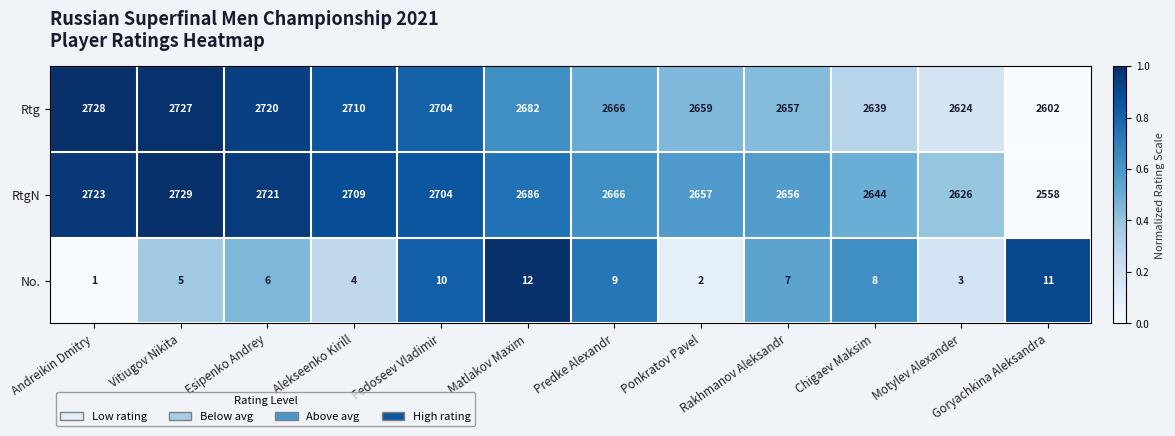

Which series has the widest spread of values?

RtgN